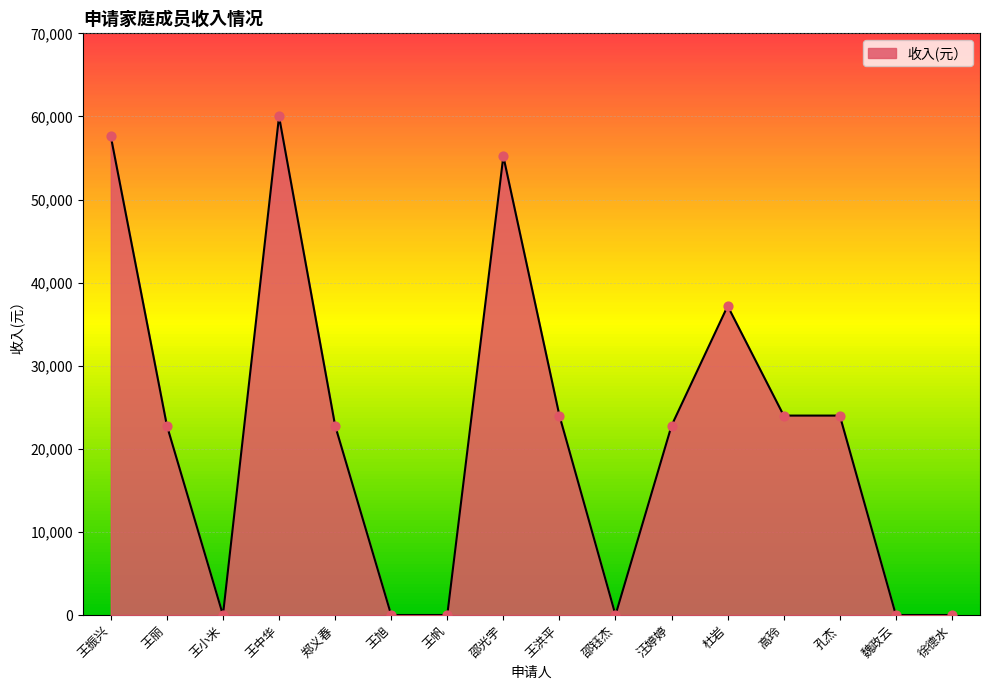

Between 邵钰杰 and 王洪平, which is larger?

王洪平